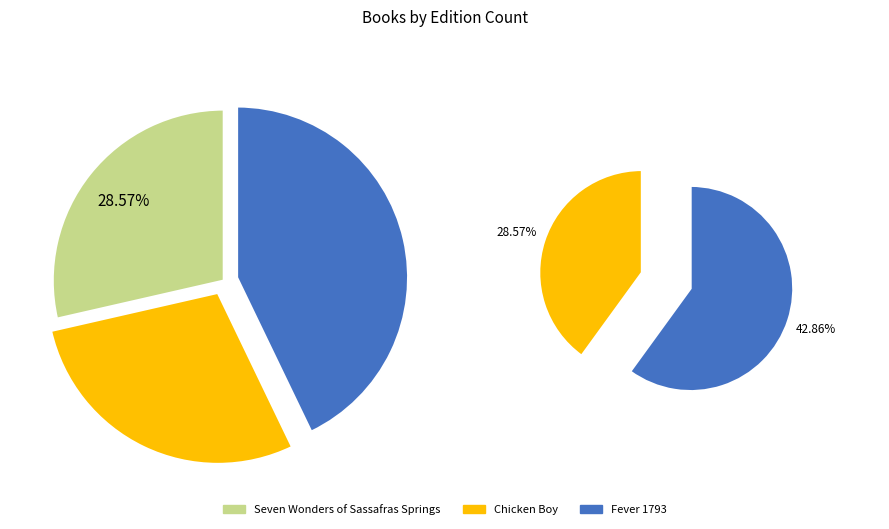

What percentage do Seven Wonders of Sassafras Springs and Chicken Boy together represent?

57.1%